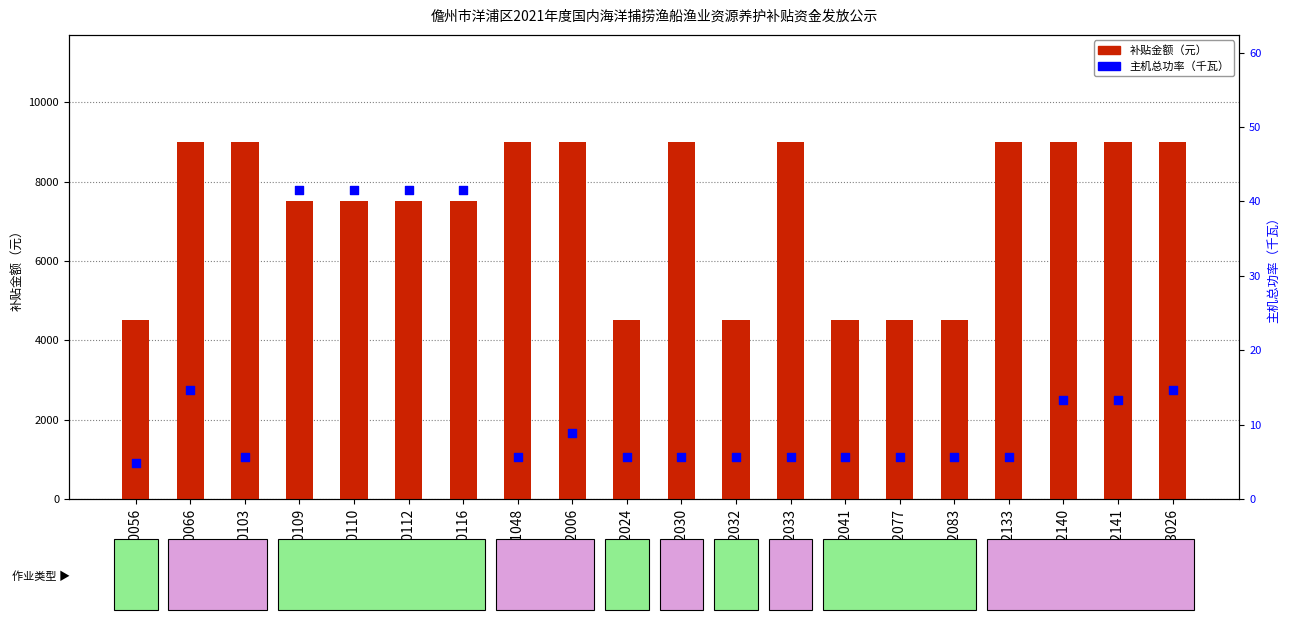

What is the total value across all series at 琼洋渔40066?

9014.7